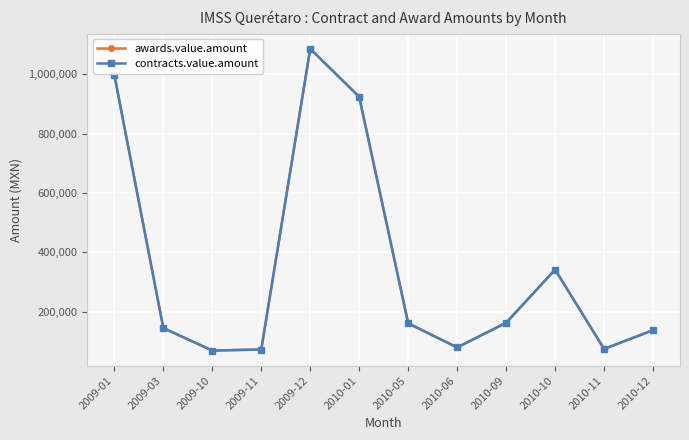

Is the value of contracts.value.amount at 2010-05 greater than the value of awards.value.amount at 2010-01?

No